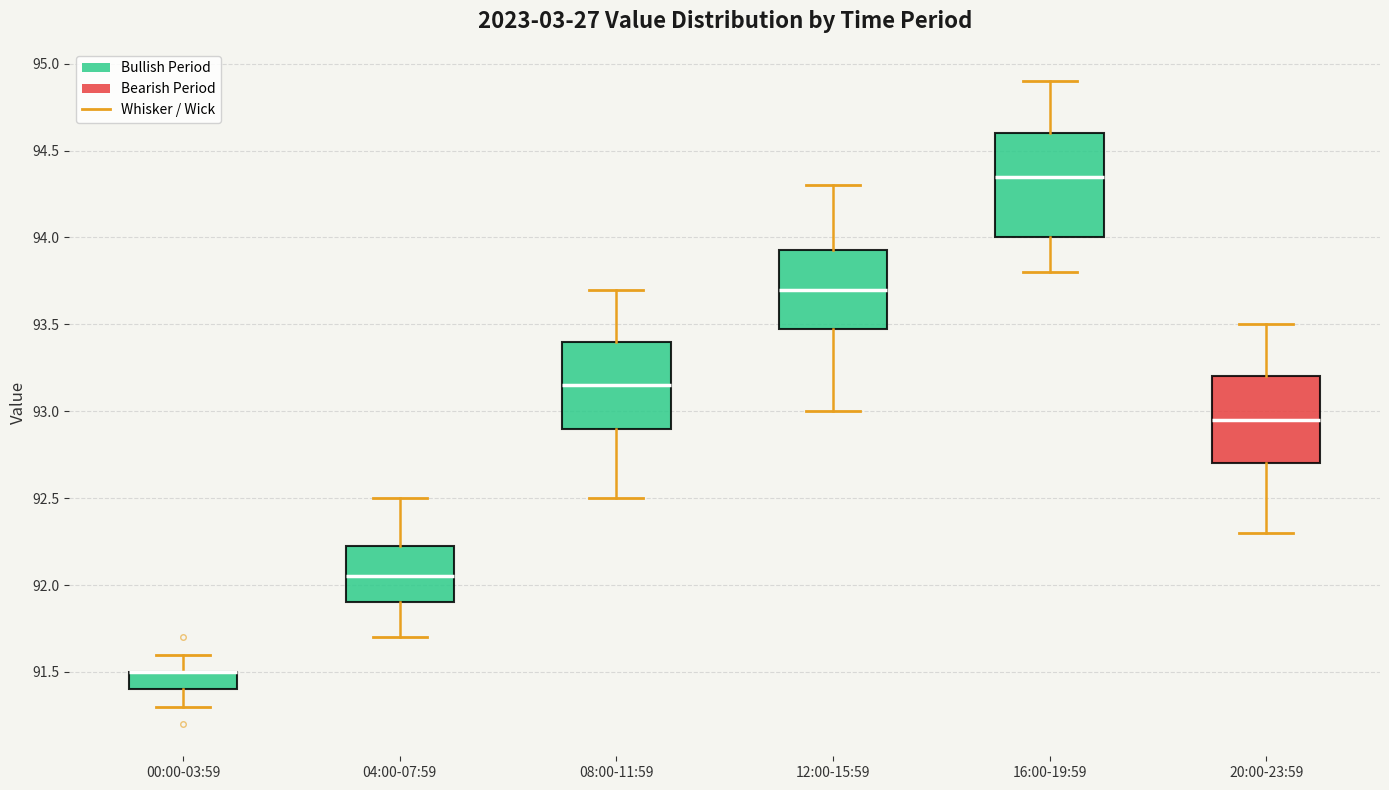

Reading left to right, read every box against the y-axis: the position of its median line, the range the box covers, and the ends of its whiskers. The values are not printed on the chart, so give them approximately, as read against the axis.

00:00-03:59: median 91.50 (drawn on the box's upper edge), box 91.40 to 91.50, whiskers 91.30 to 91.60
04:00-07:59: median 92.05, box 91.90 to 92.25, whiskers 91.70 to 92.50
08:00-11:59: median 93.15, box 92.90 to 93.40, whiskers 92.50 to 93.70
12:00-15:59: median 93.70, box 93.50 to 93.95, whiskers 93.00 to 94.30
16:00-19:59: median 94.35, box 94.00 to 94.60, whiskers 93.80 to 94.90
20:00-23:59: median 92.95, box 92.70 to 93.20, whiskers 92.30 to 93.50